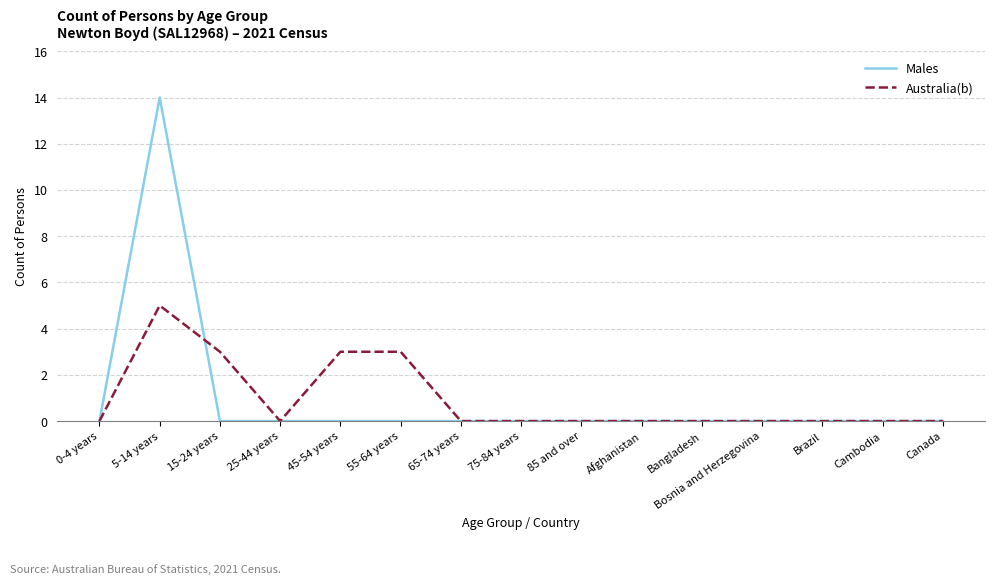

Rank the series by their maximum value, from lowest to highest.

Australia(b), Males